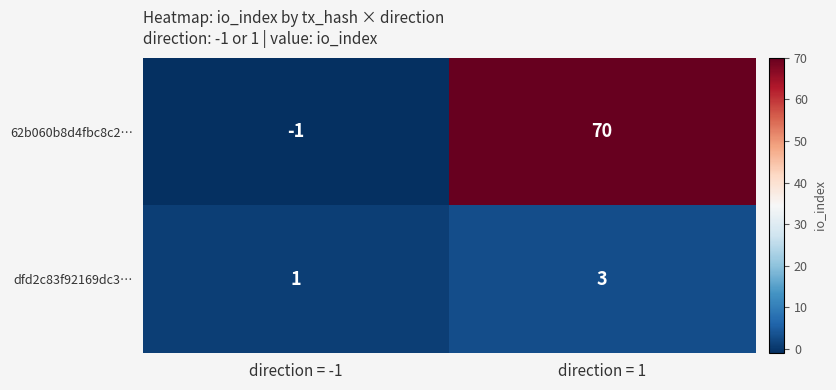

True or false: dfd2c83f92169dc3… has a value of 2 at direction = -1.

False